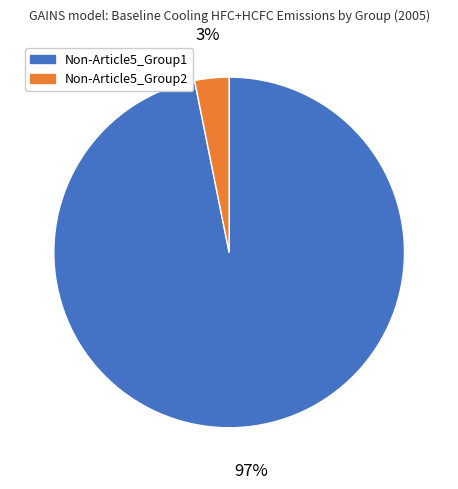

To the nearest percent, what is the average slice percentage?

50%